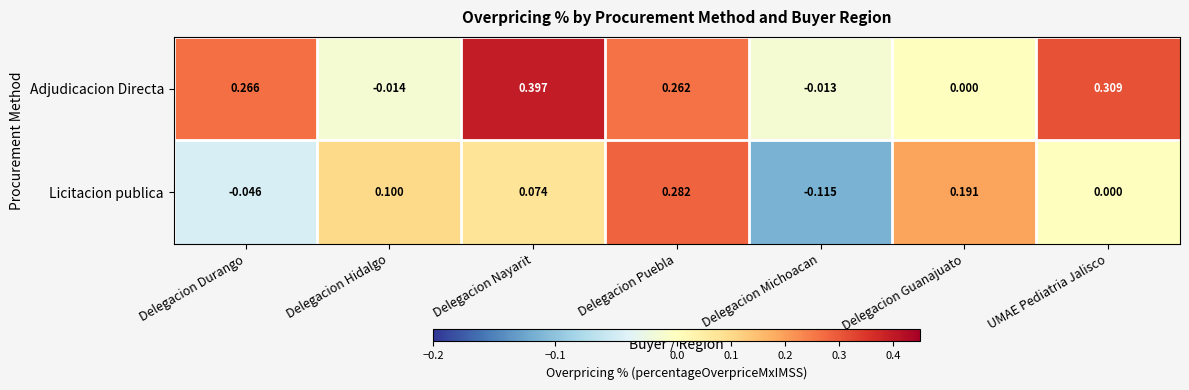

Between Delegacion Durango and Delegacion Hidalgo, which series saw the biggest shift?

Adjudicacion Directa